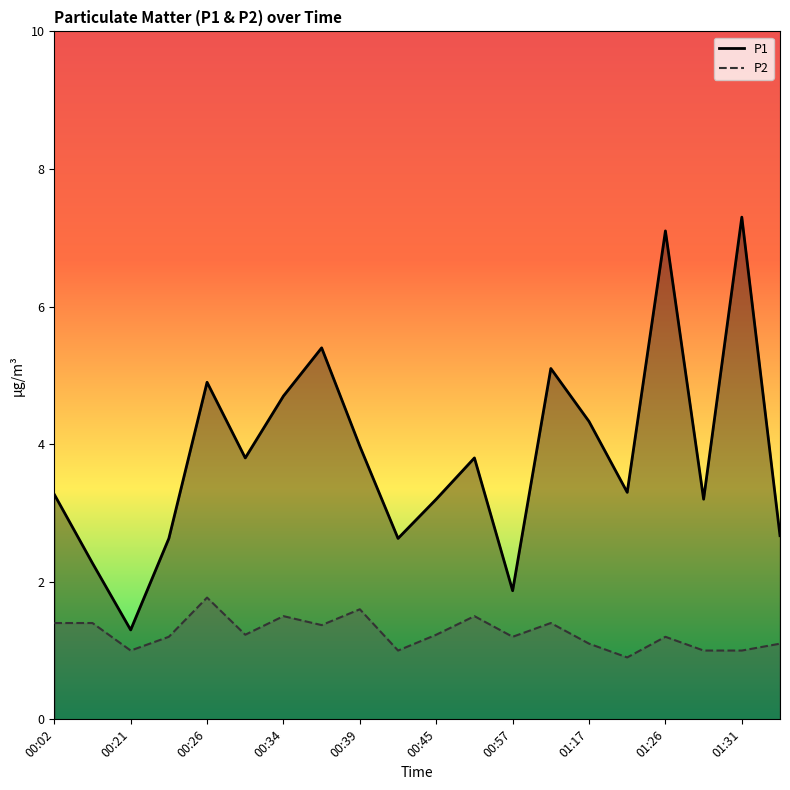

Which series changed the most between 00:45 and 01:31?

P1